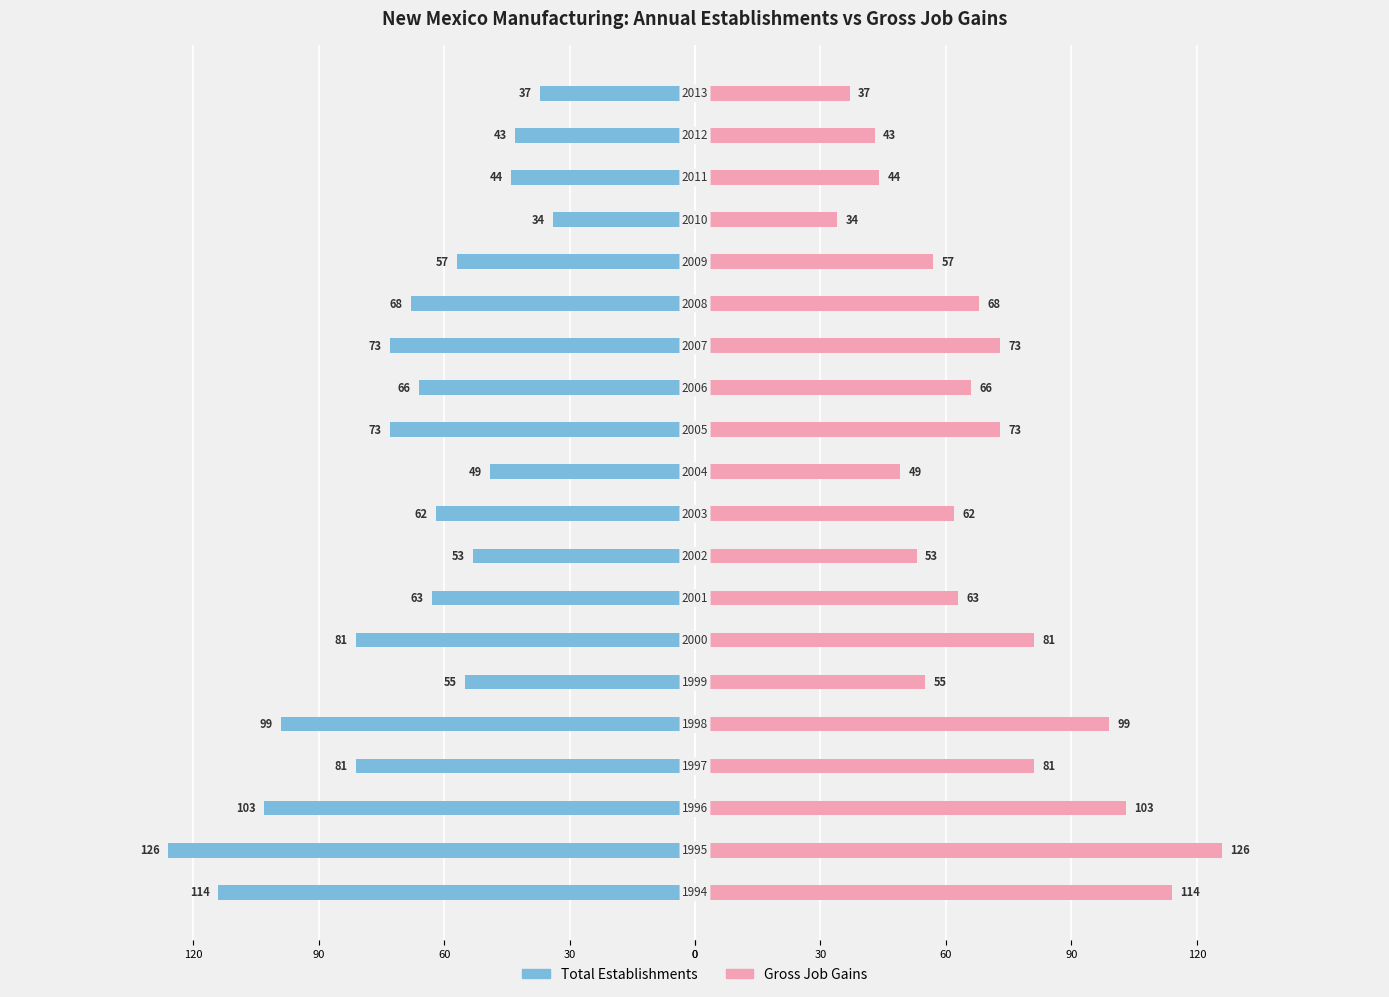

Rank the series by their average value, from lowest to highest.

Total Establishments, Gross Job Gains